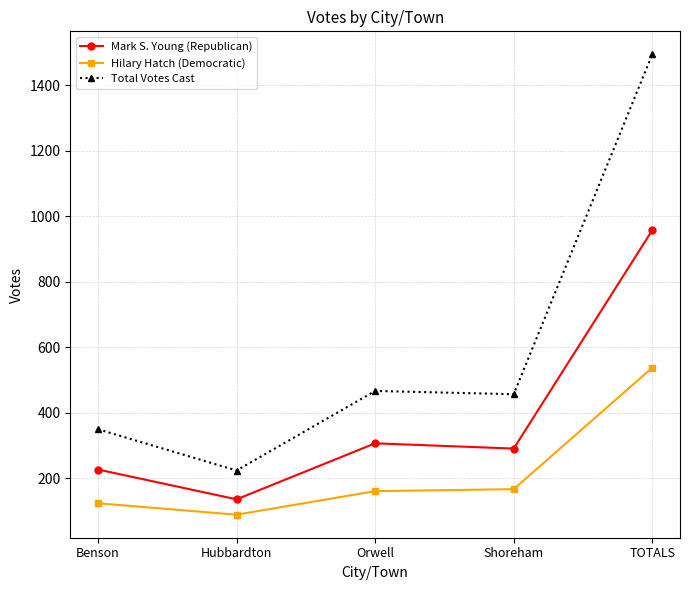

Rank the series by their maximum value, from highest to lowest.

Total Votes Cast, Mark S. Young (Republican), Hilary Hatch (Democratic)